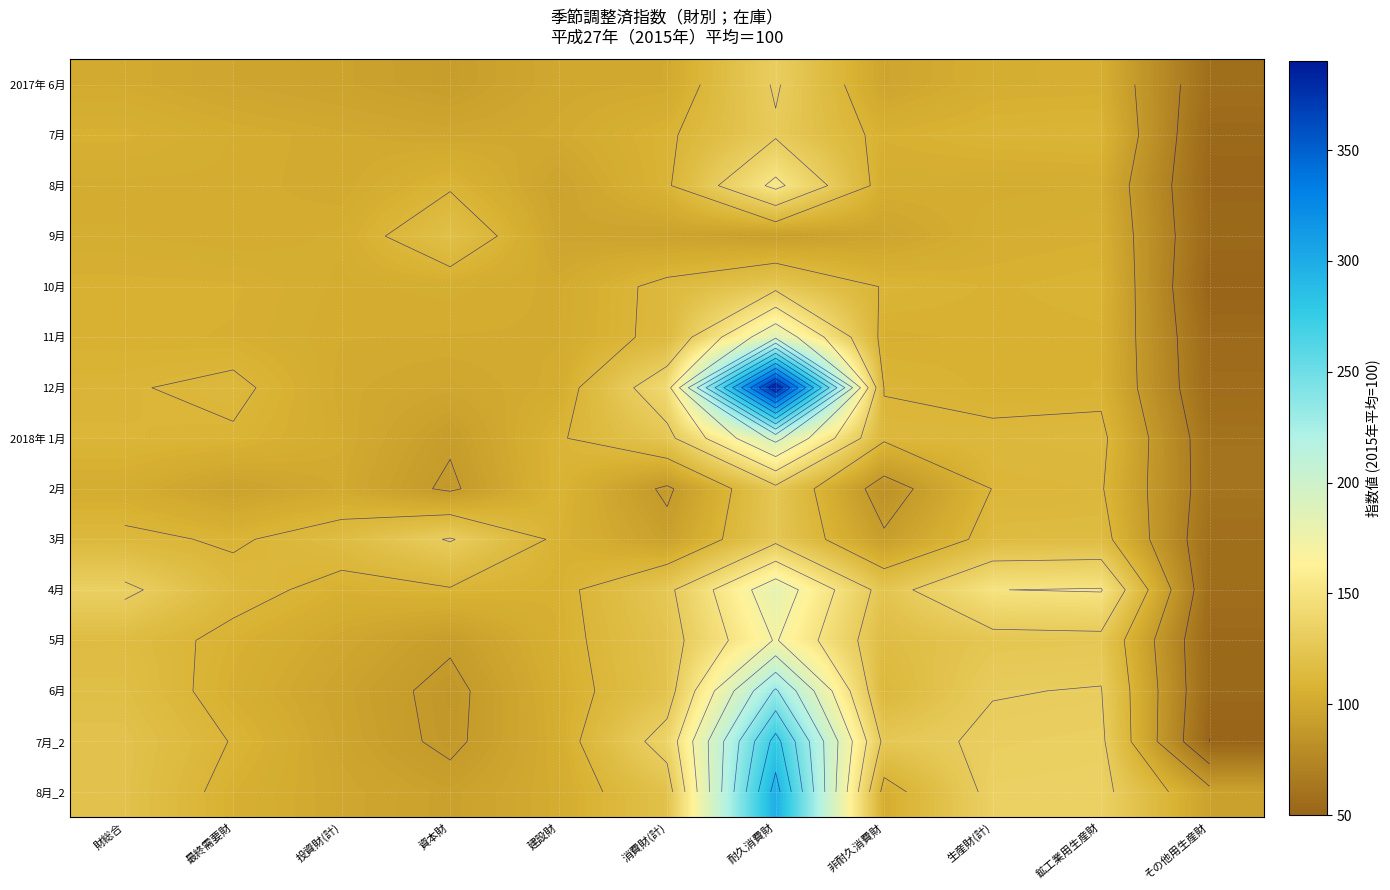

Count the number of categories in the chart.

11